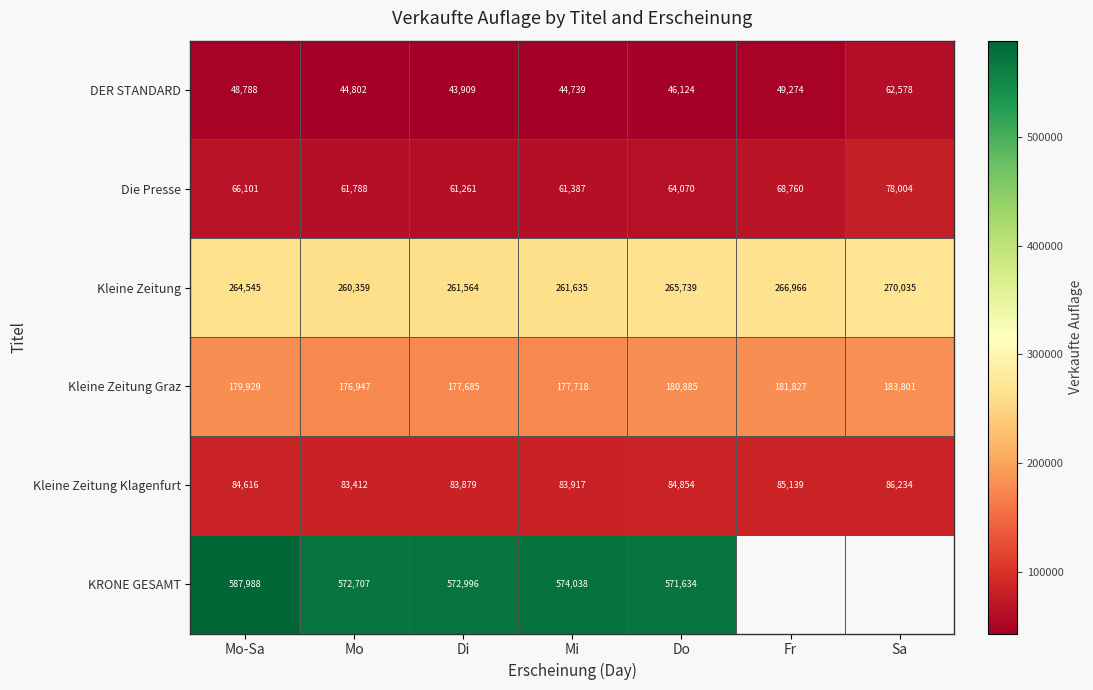

The value of Kleine Zeitung Klagenfurt at Sa is 48217.0. True or false?

False